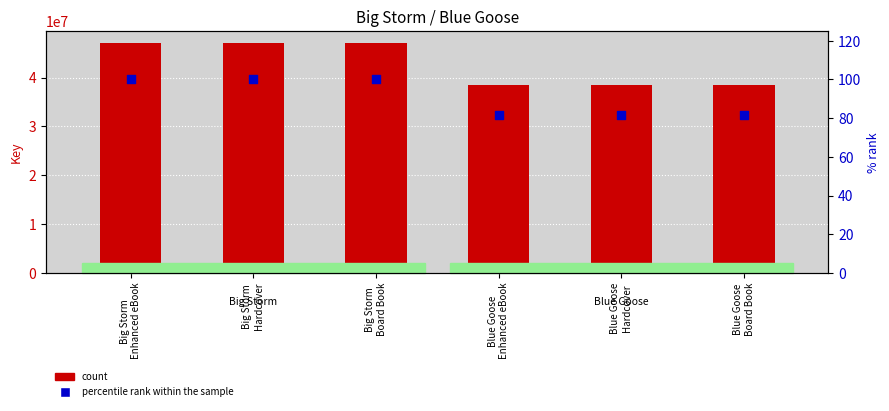

Which series has the largest Y range (max minus min)?

count